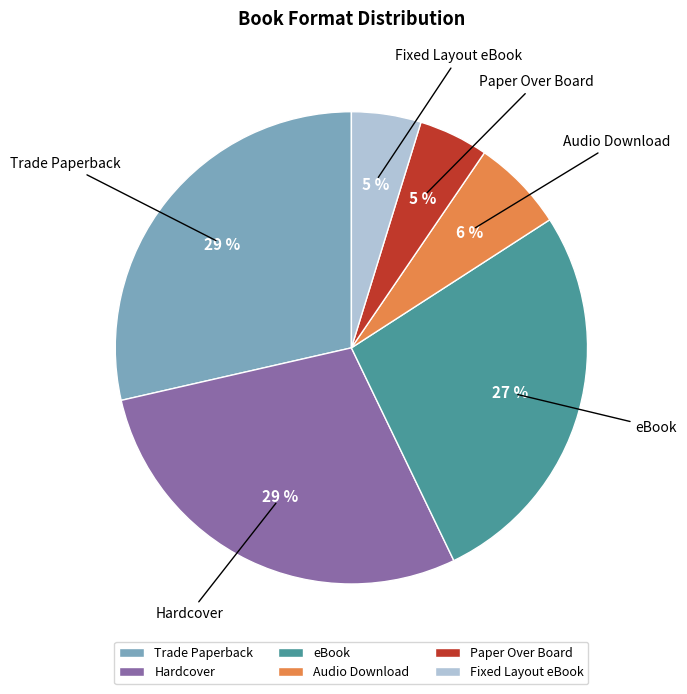

Combined, do eBook and Trade Paperback account for over 50%?

Yes